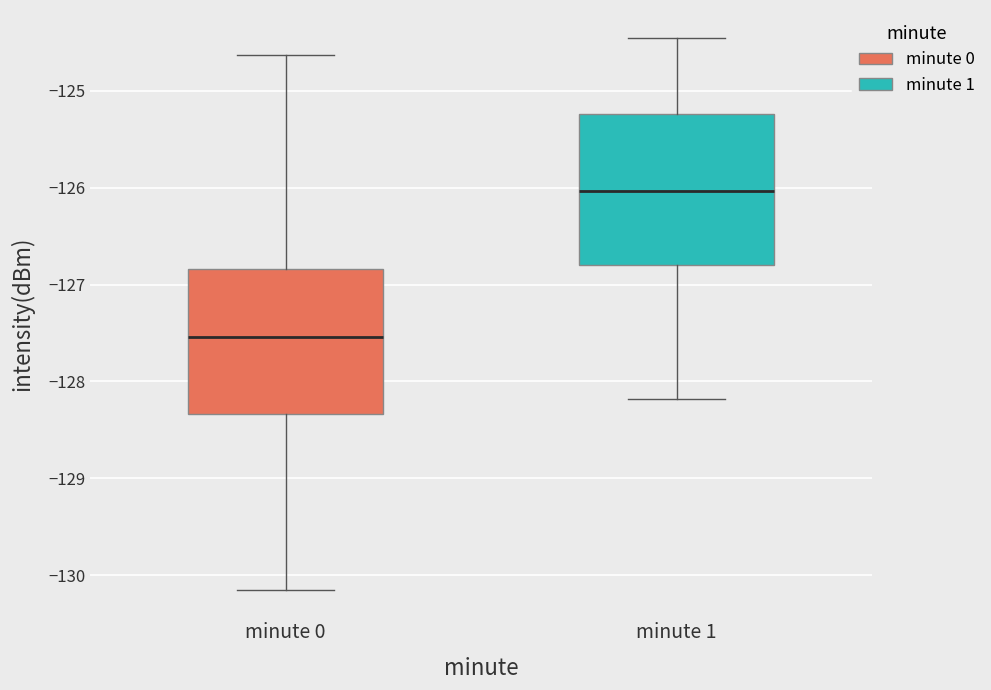

Reading left to right, transcribe this box plot: for each box, give where its median line is, the range the box spans, and where its two whiskers end, as read against the y-axis. The values are not printed on the chart, so give them approximately, as read against the axis.

minute 0: median -127.5, box -128.3 to -126.8, whiskers -130.1 to -124.6
minute 1: median -126.0, box -126.8 to -125.2, whiskers -128.2 to -124.5